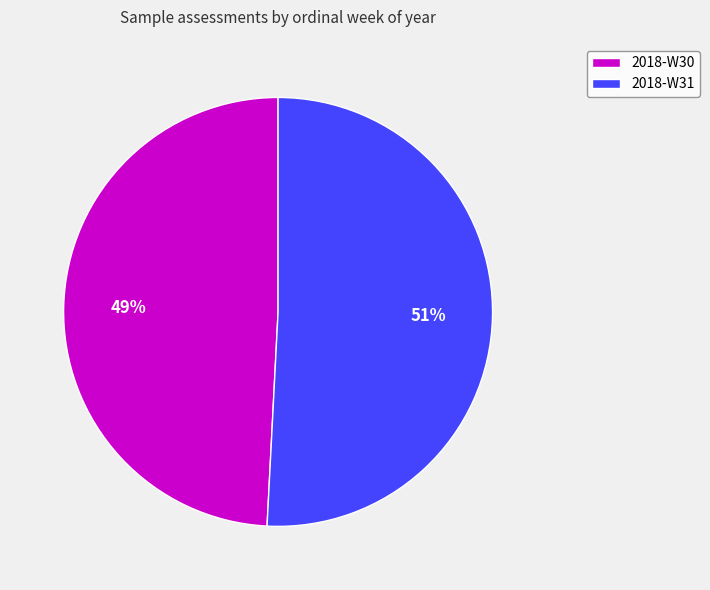

To the nearest percent, what percentage of the pie is 2018-W31?

51%